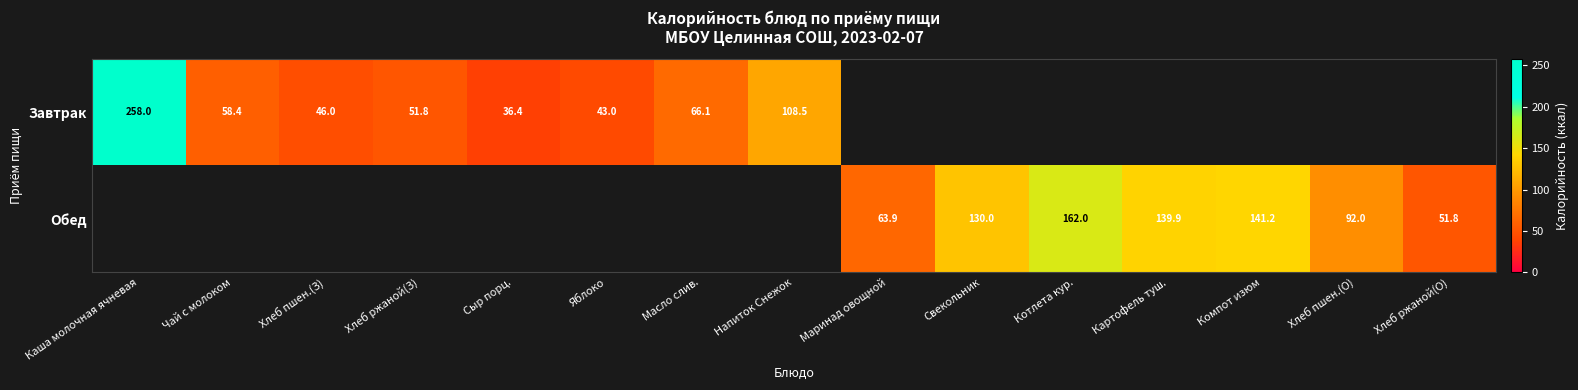

The value of Обед at Картофель туш. is 139.9. True or false?

True